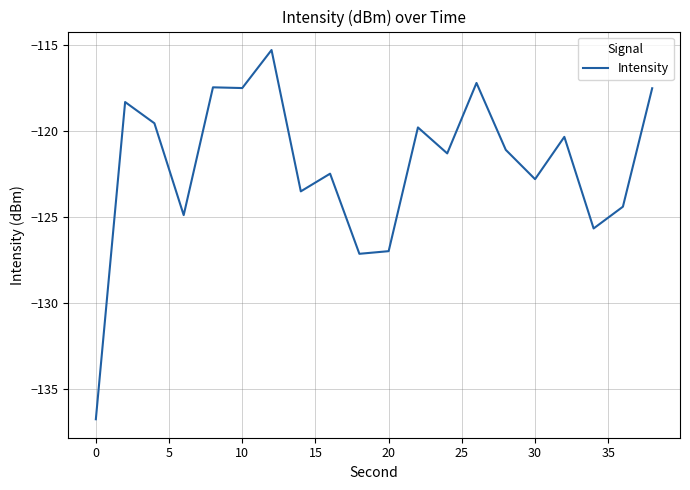

What is the sum of all values?

-2440.1